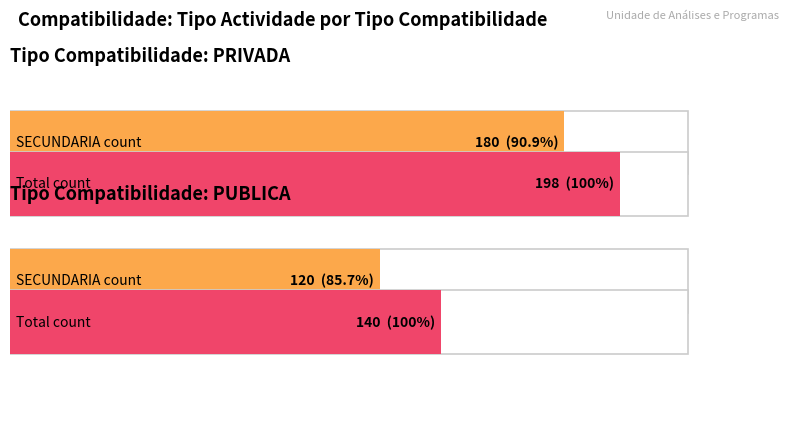

How many series are shown in this chart?

2